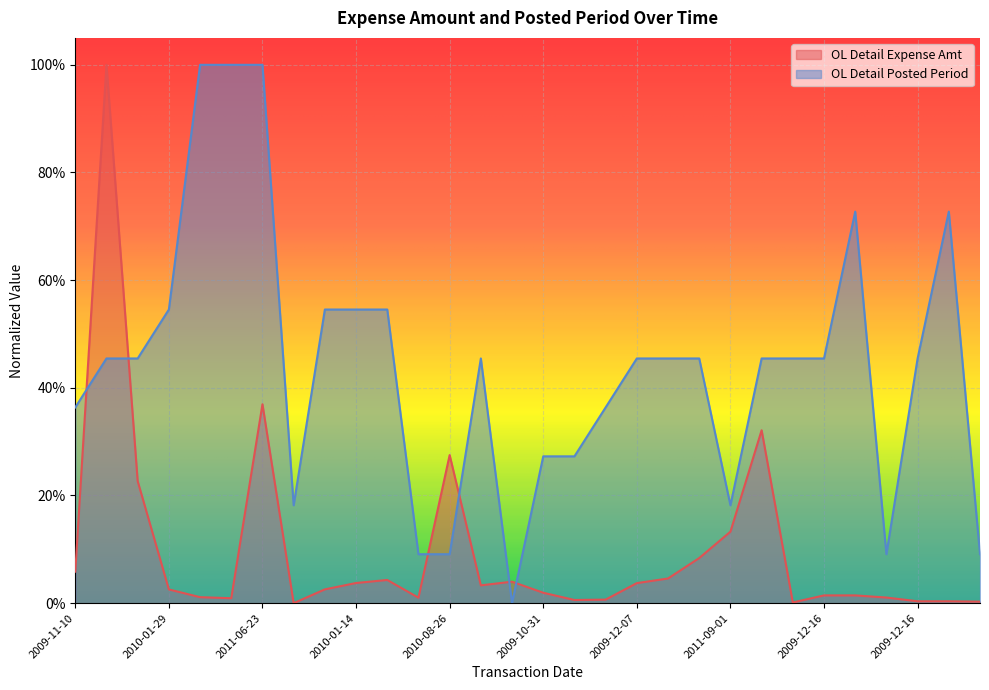

Is the value of OL Detail Expense Amt at 2009-12-16 greater than the value of OL Detail Posted Period at 2010-01-14?

No